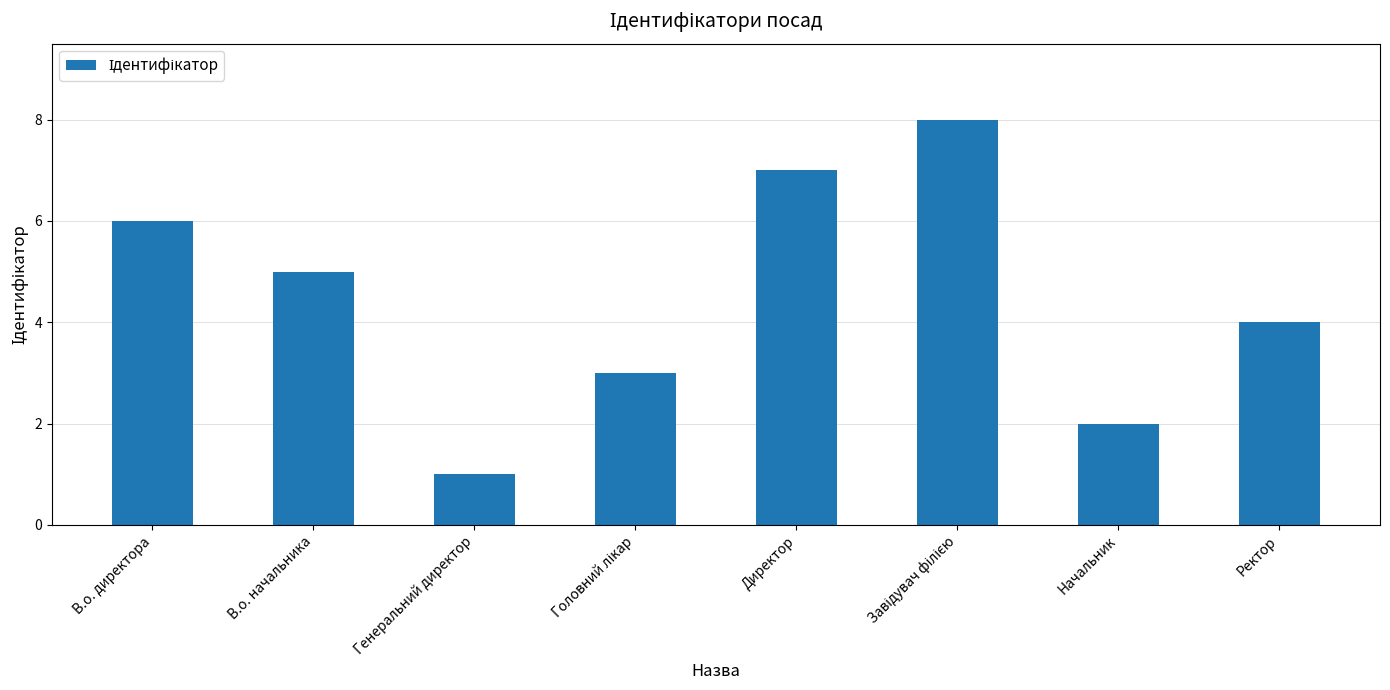

Approximately how many times larger is the value at Генеральний директор compared to В.о. директора?

0.2